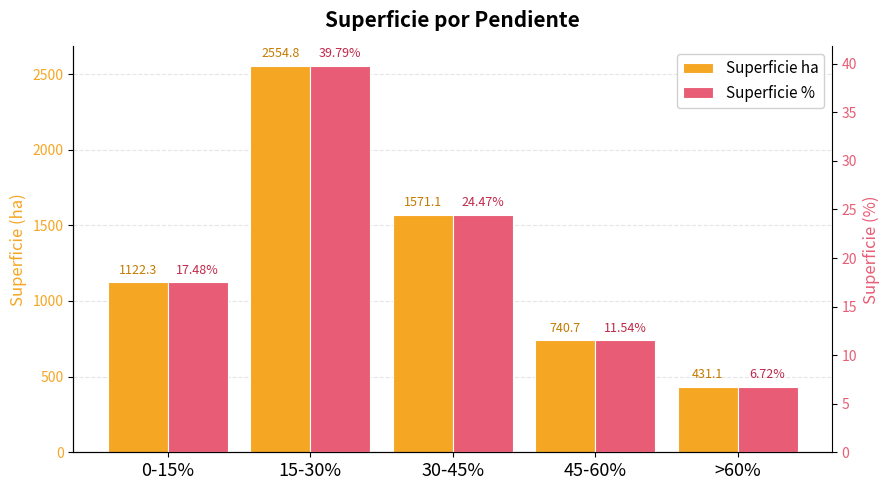

What is the sum of all Superficie ha values?

6420.0